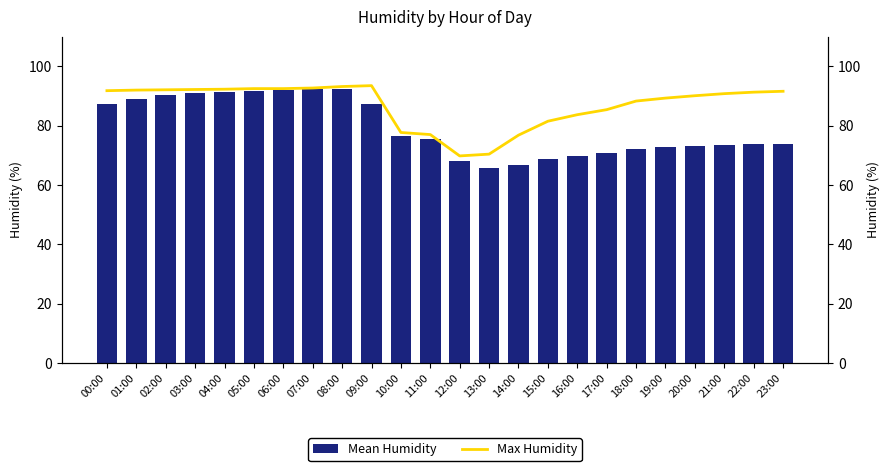

What is the label of the 6th bar from the right?

18:00